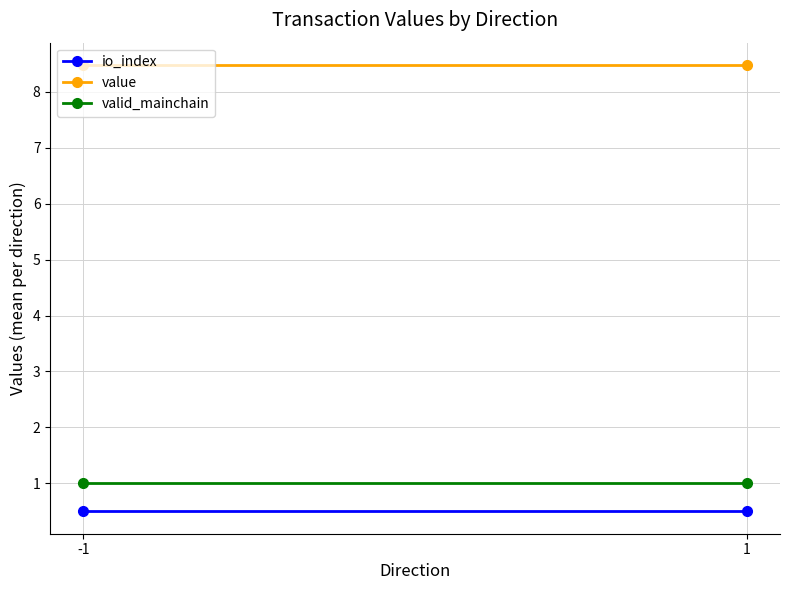

Is this an area chart (filled region under the line)?

No